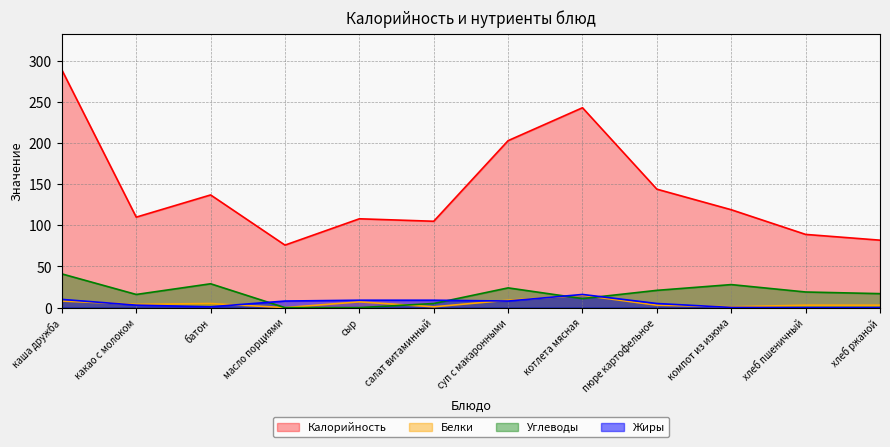

Which has a higher value, суп с макаронными or салат витаминный?

суп с макаронными